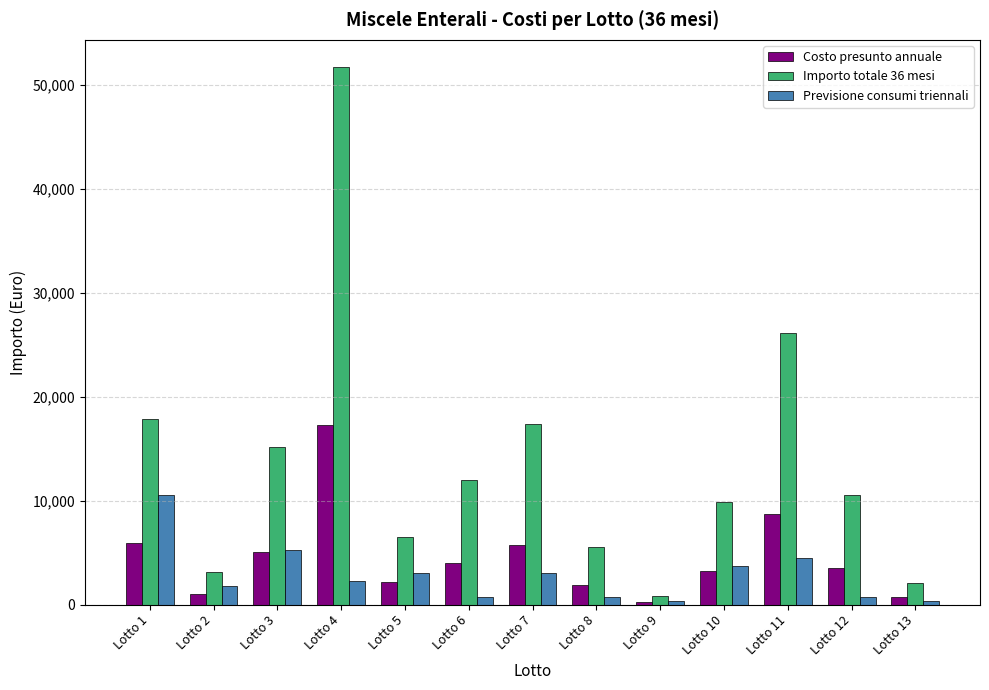

Between Lotto 9 and Lotto 11, which series saw the biggest shift?

Importo totale 36 mesi